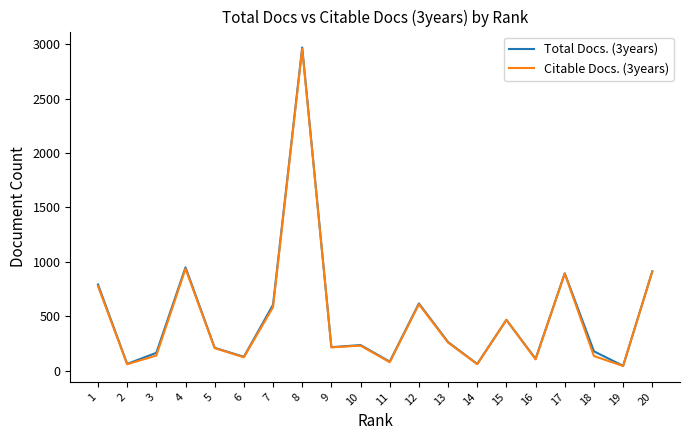

Between 16 and 18, which series saw the biggest shift?

Total Docs. (3years)